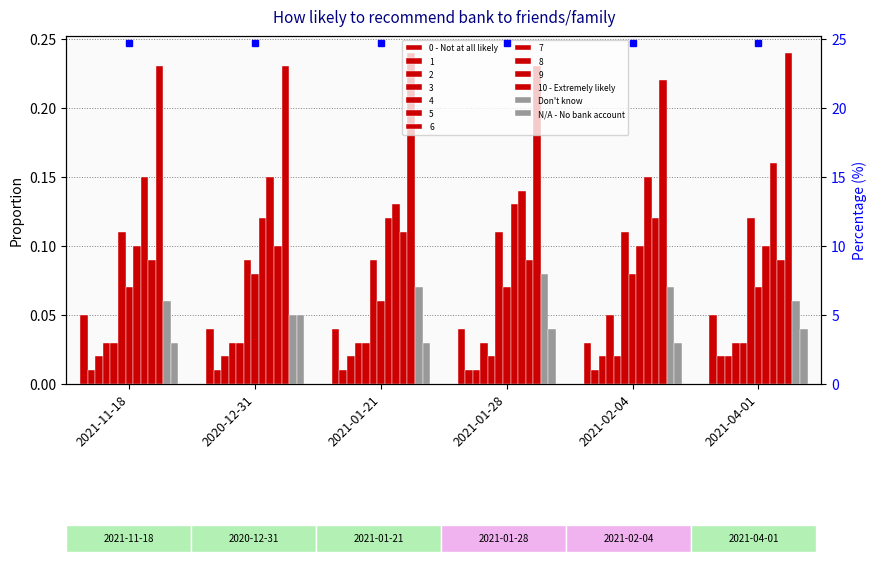

True or false: N/A - No bank account has a value of 0.0 at 2021-01-28.

True